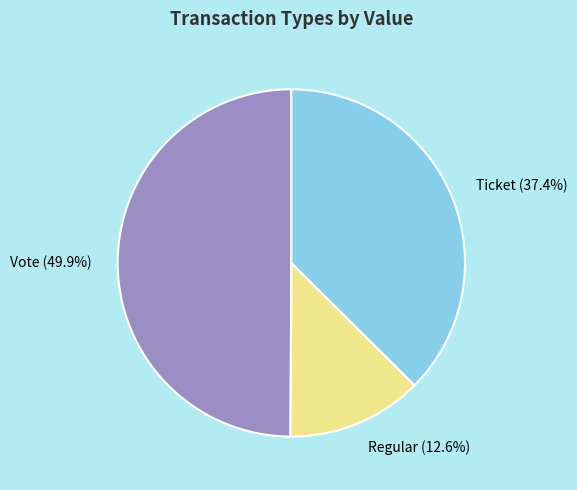

How many segments does this pie chart have?

3